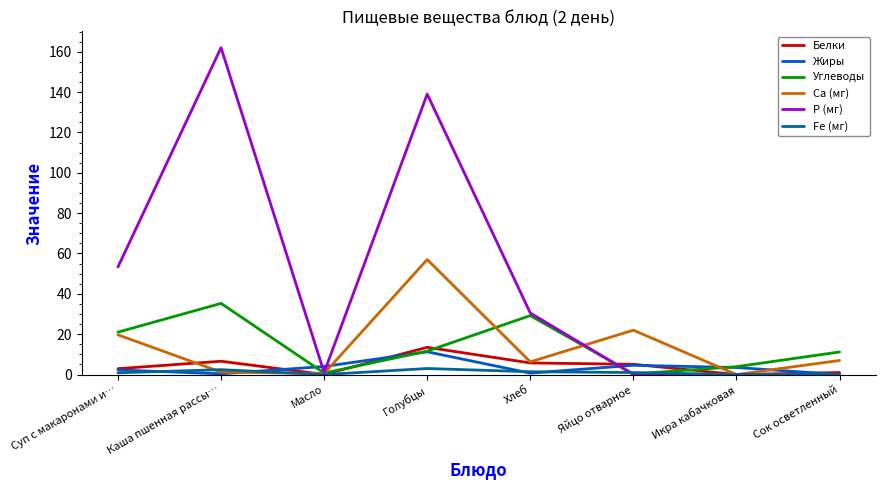

At which label does Р (мг) reach its peak?

Каша пшенная рассы…